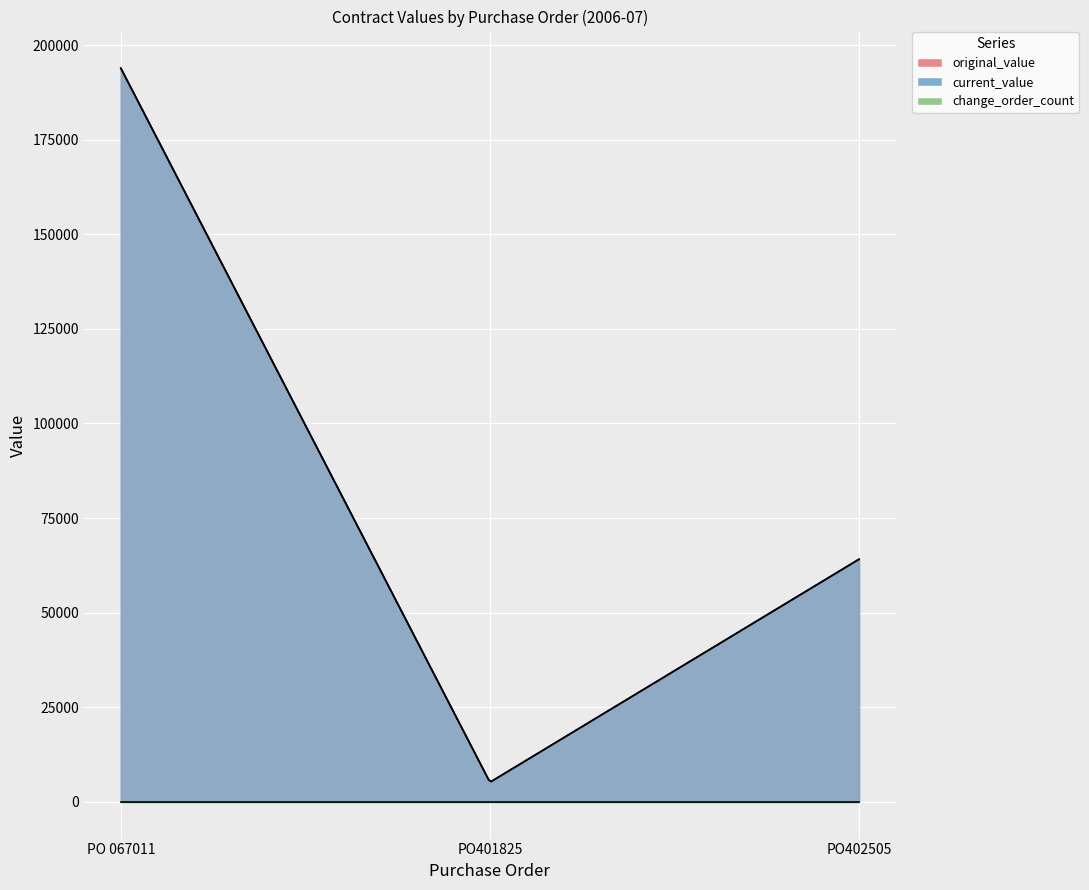

What is the label of the 3rd point from the right?

PO 067011